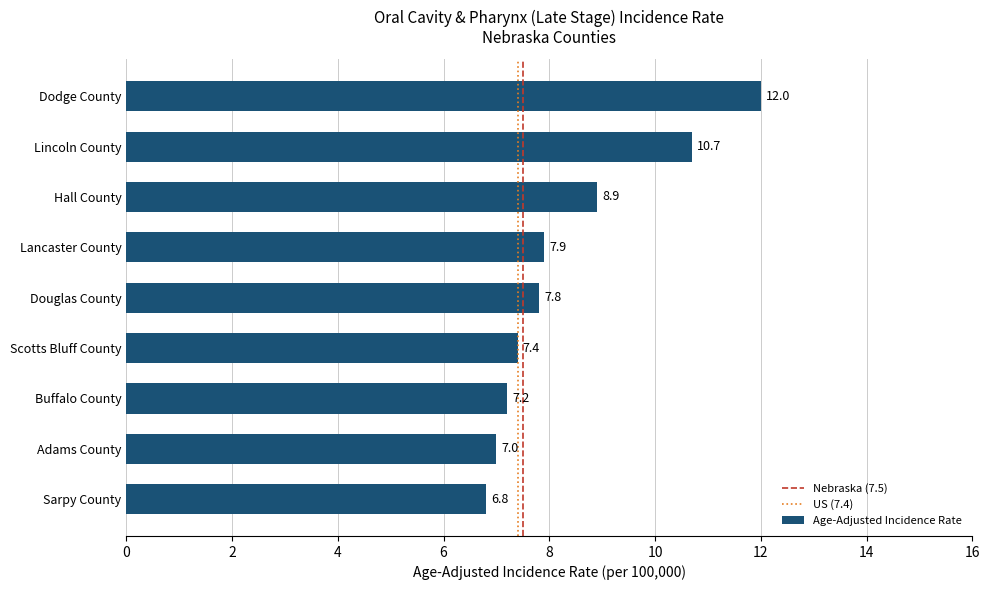

List the labels in order of value, smallest first.

Sarpy County, Adams County, Buffalo County, Scotts Bluff County, Douglas County, Lancaster County, Hall County, Lincoln County, Dodge County